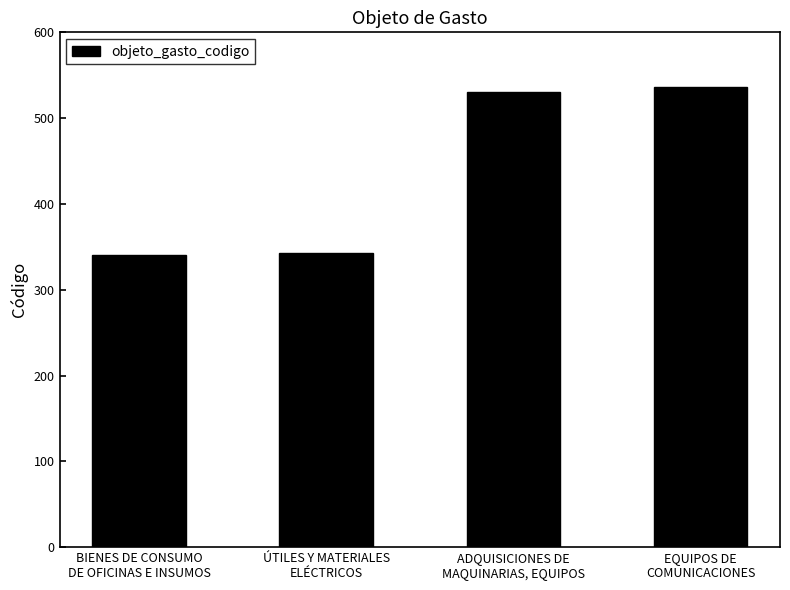

What is the average value?

437